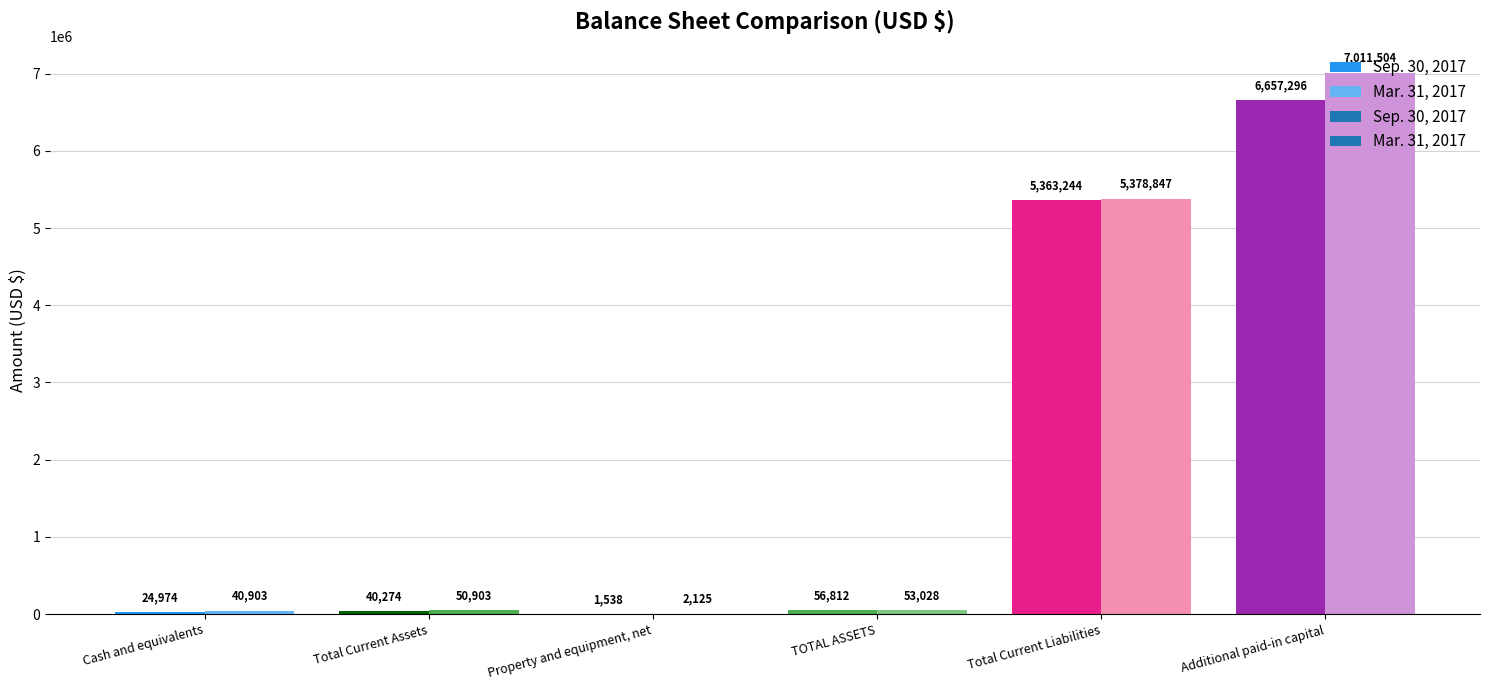

Reading left to right, list all the values displayed in this chart.

Sep. 30, 2017: Cash and equivalents=24974	Total Current Assets=40274	Property and equipment, net=1538	TOTAL ASSETS=56812	Total Current Liabilities=5363244	Additional paid-in capital=6657296
Mar. 31, 2017: Cash and equivalents=40903	Total Current Assets=50903	Property and equipment, net=2125	TOTAL ASSETS=53028	Total Current Liabilities=5378847	Additional paid-in capital=7011504